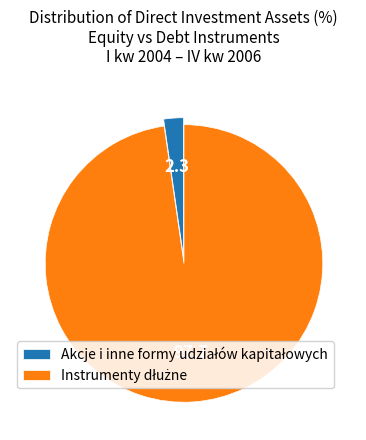

Is there a majority slice in this chart?

Yes